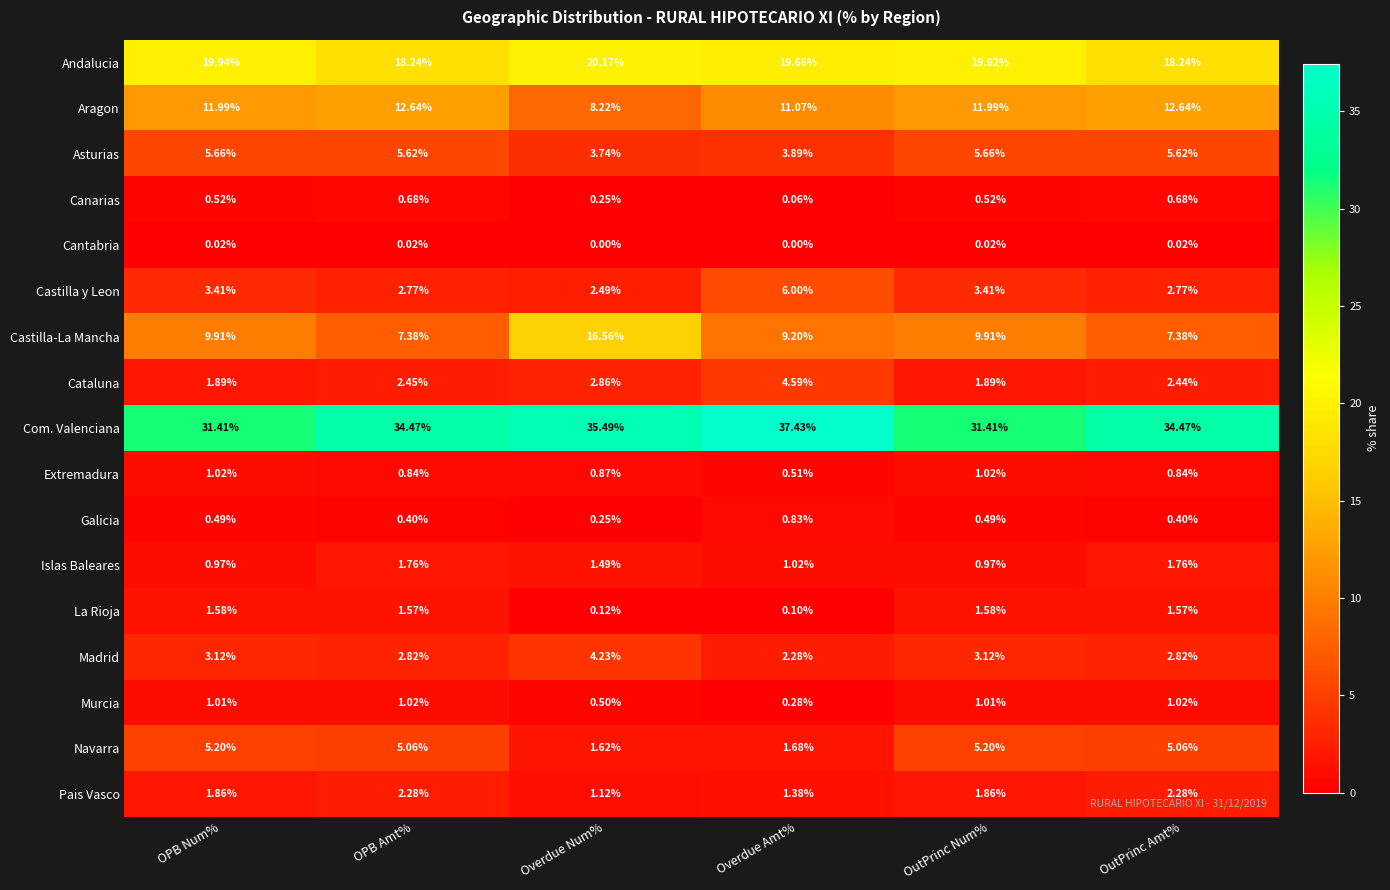

Is the value of Cataluna at Overdue Num% greater than the value of Navarra at OPB Num%?

No